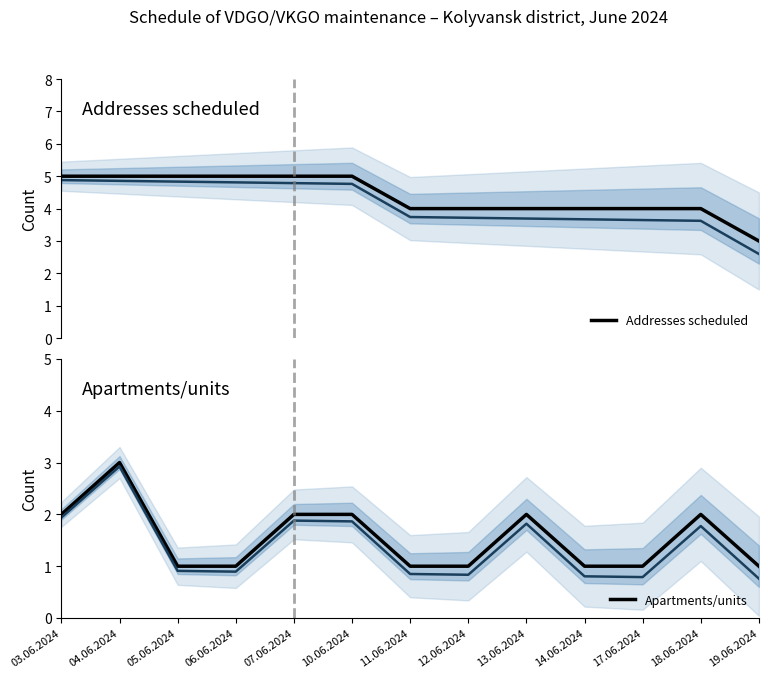

What is the sum of all Apartments/units values?

20